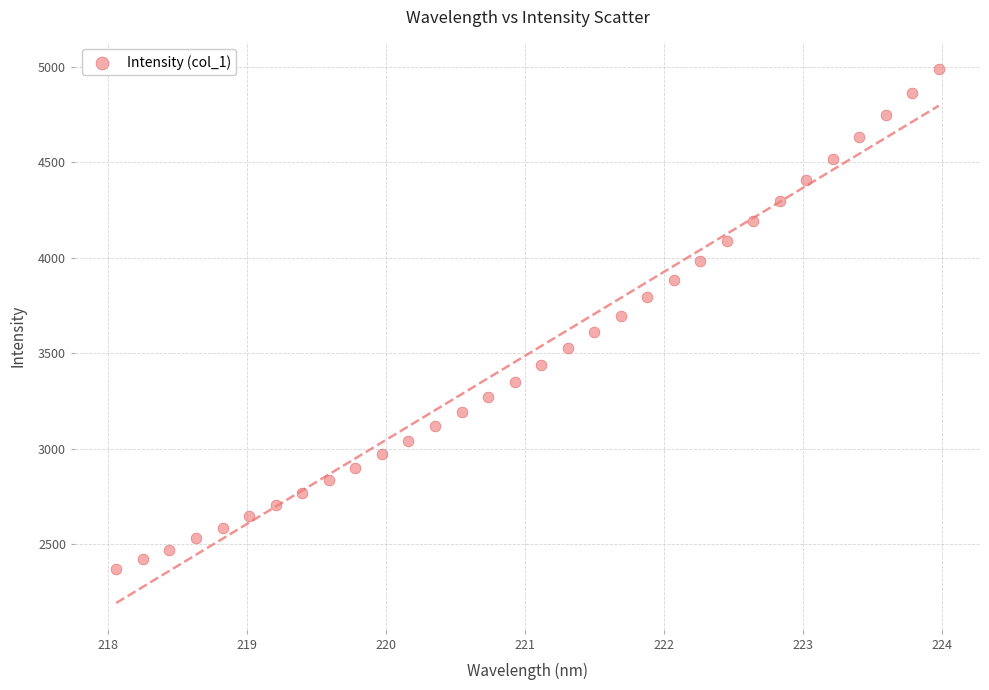

What is the range of Y values (max minus min)?

2615.6